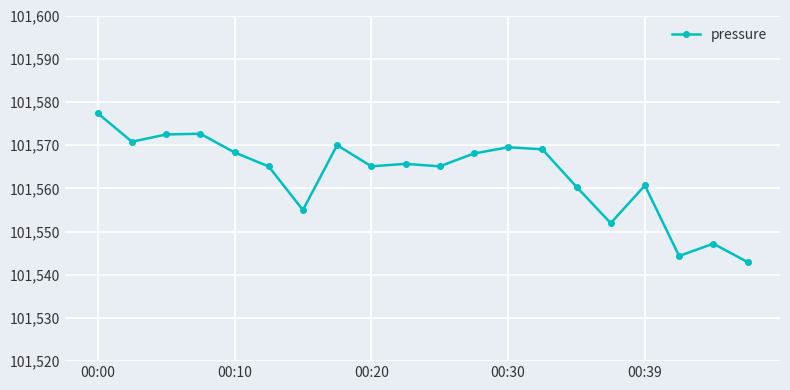

What is the minimum value shown in the chart?

101542.9